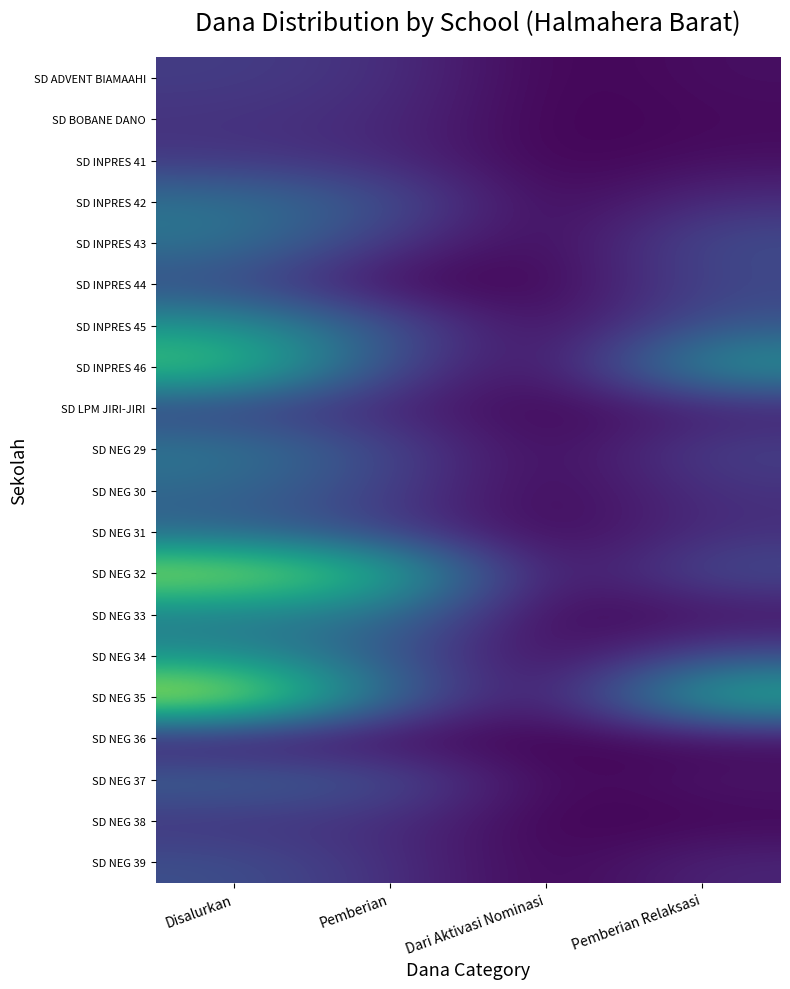

Between Dari Aktivasi Nominasi and Pemberian Relaksasi, which series saw the biggest shift?

SD NEG 35